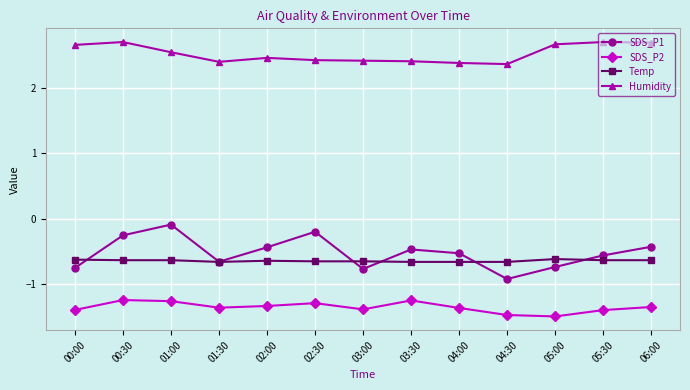

How many lines are shown in the chart?

4